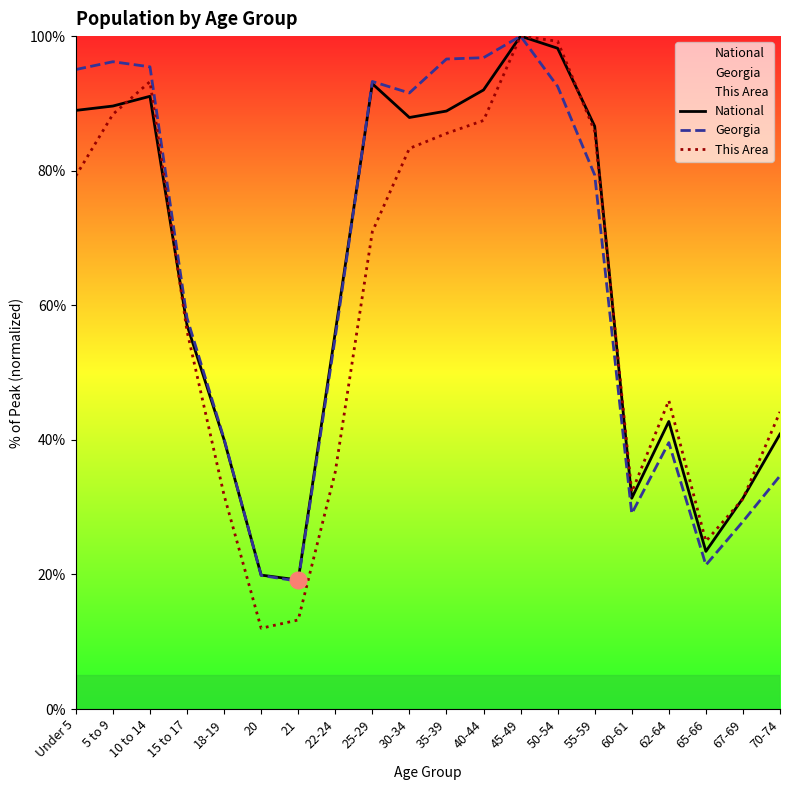

Between which two adjacent categories do National and This Area first intersect?

5 to 9 and 10 to 14